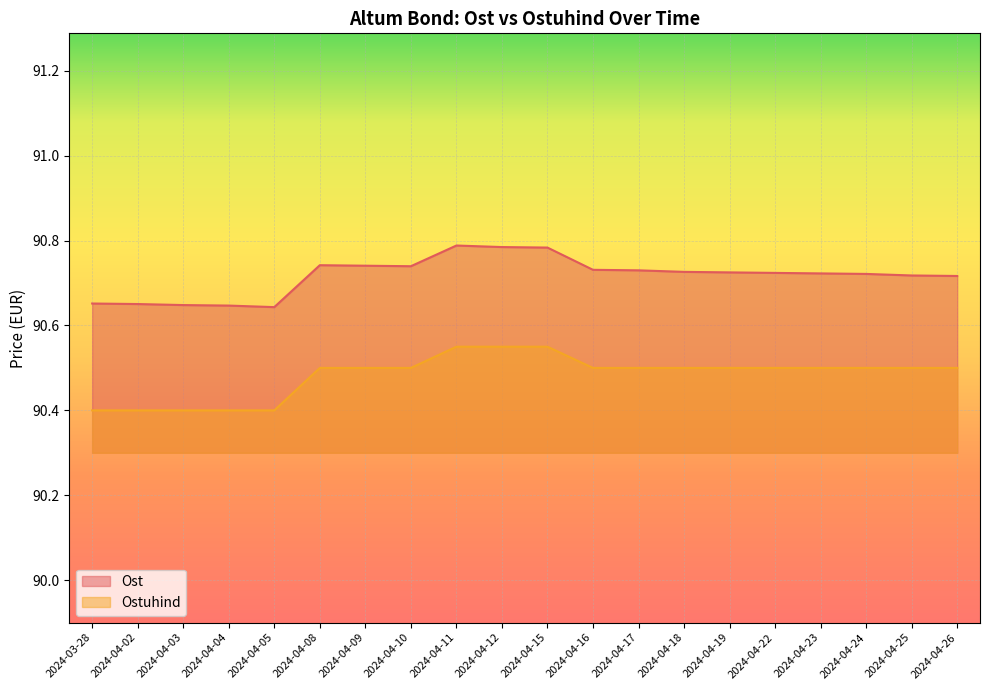

What is the sum of all Ost values?

1814.3